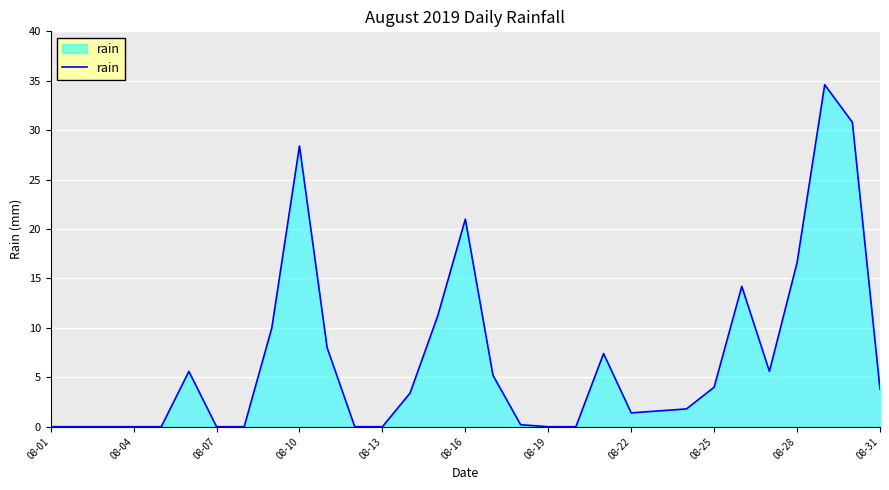

What is the maximum value shown in the chart?

34.6